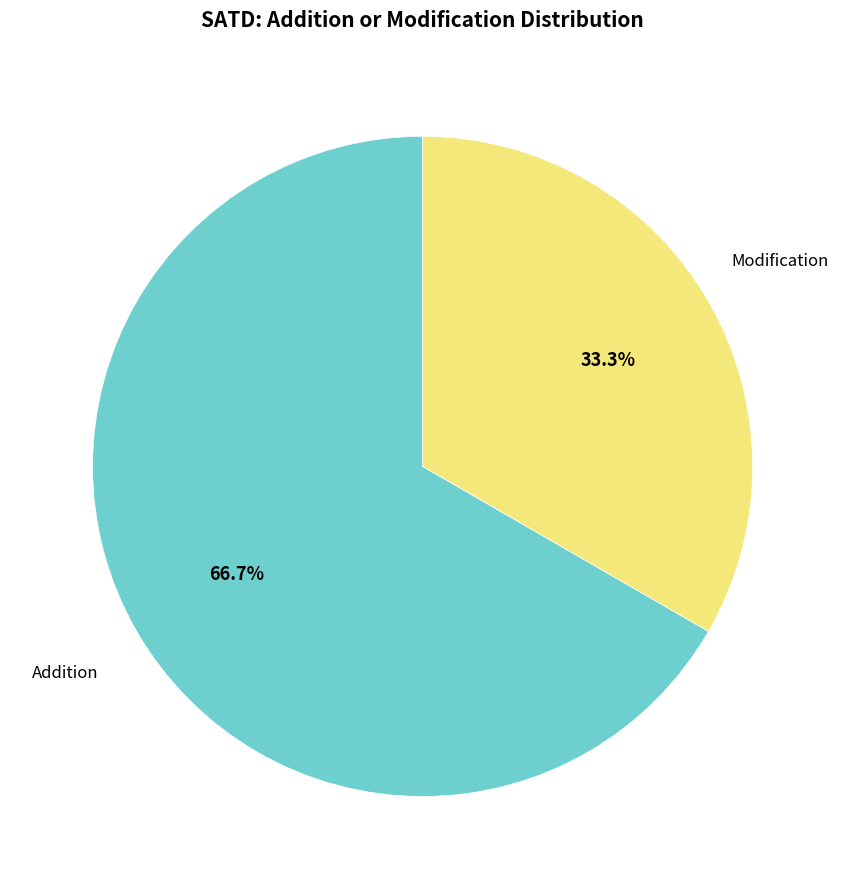

Is there any slice that represents more than half of the pie?

Yes